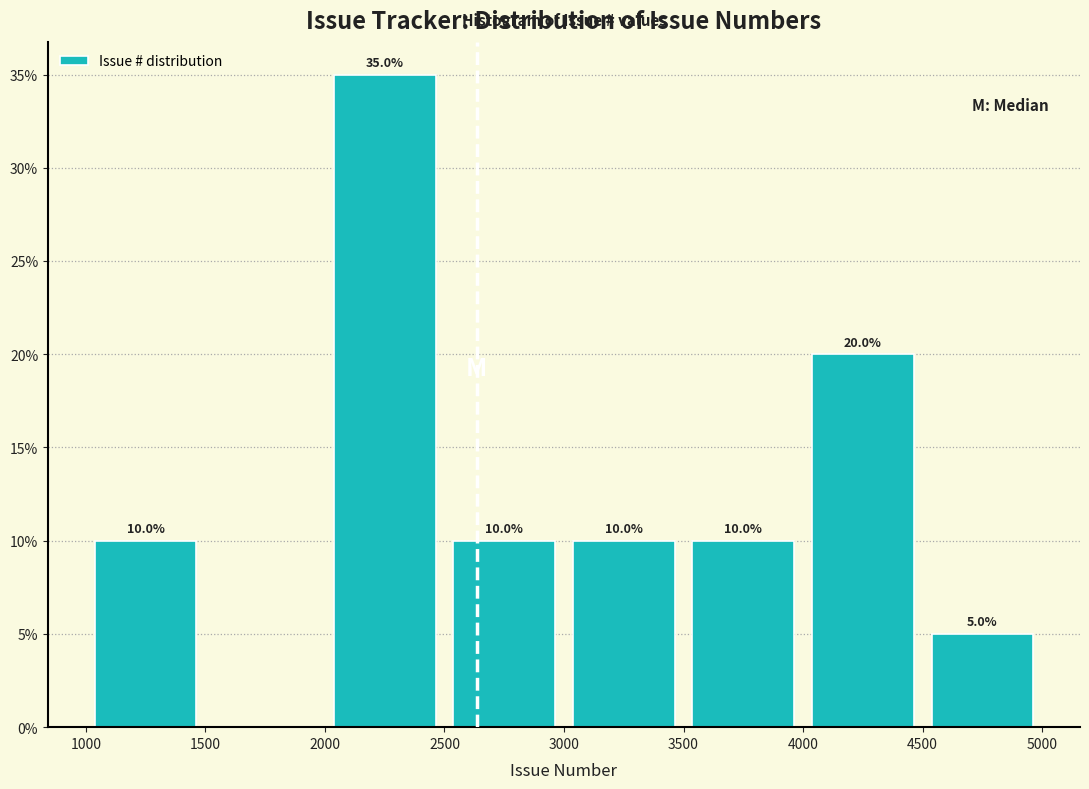

Which range on the x-axis has the tallest bar?

2000 to 2500